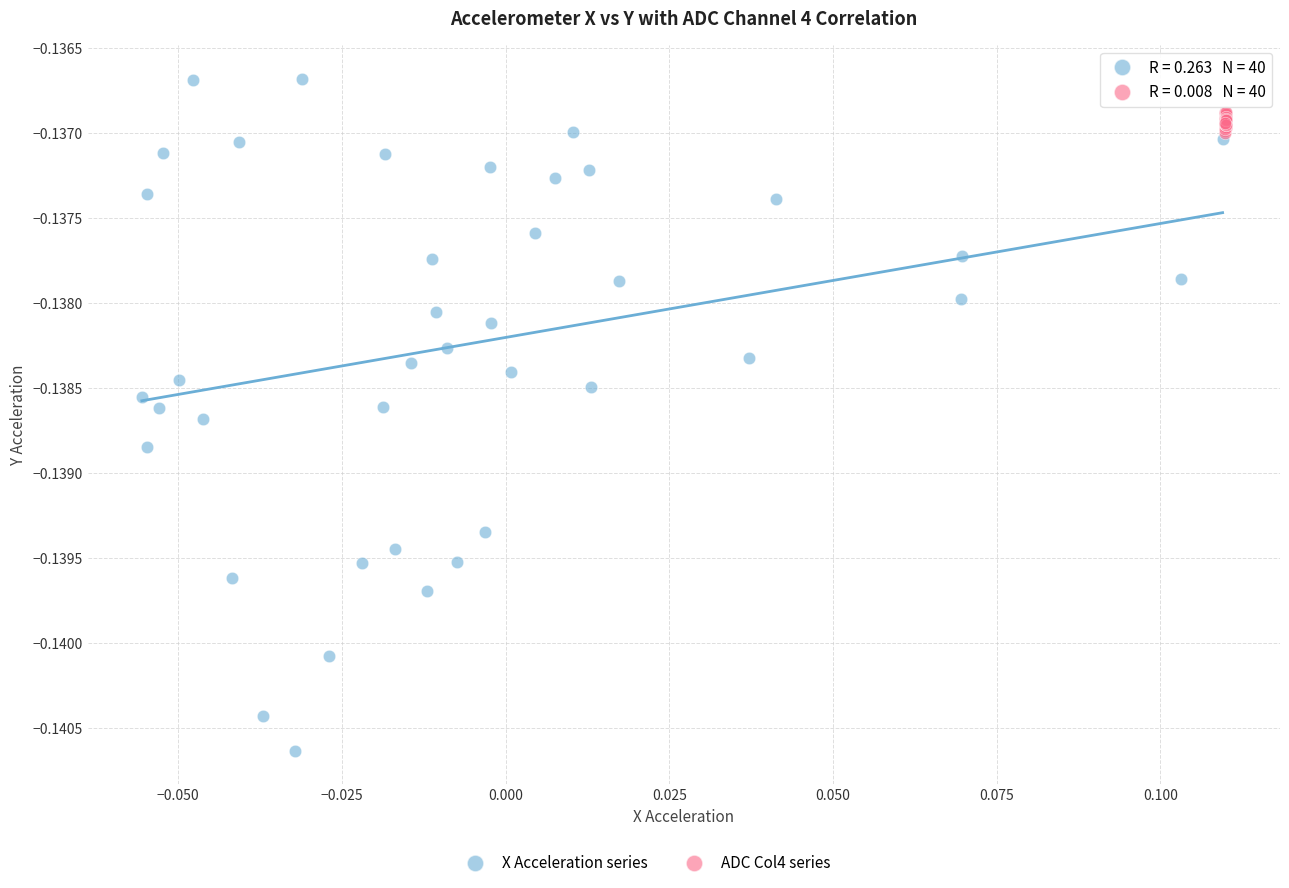

Which series contains the lowest Y value?

X Acceleration series